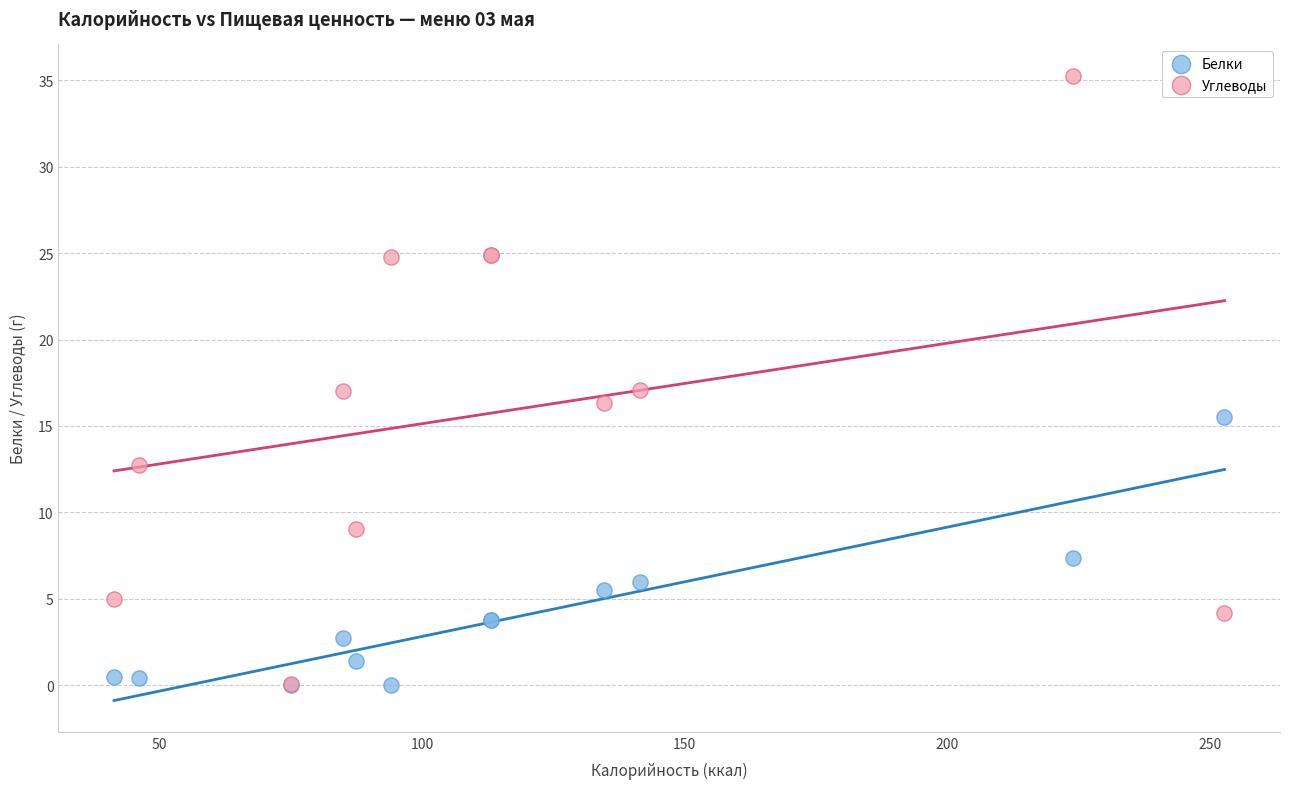

Which series has the widest spread of Y values?

Углеводы